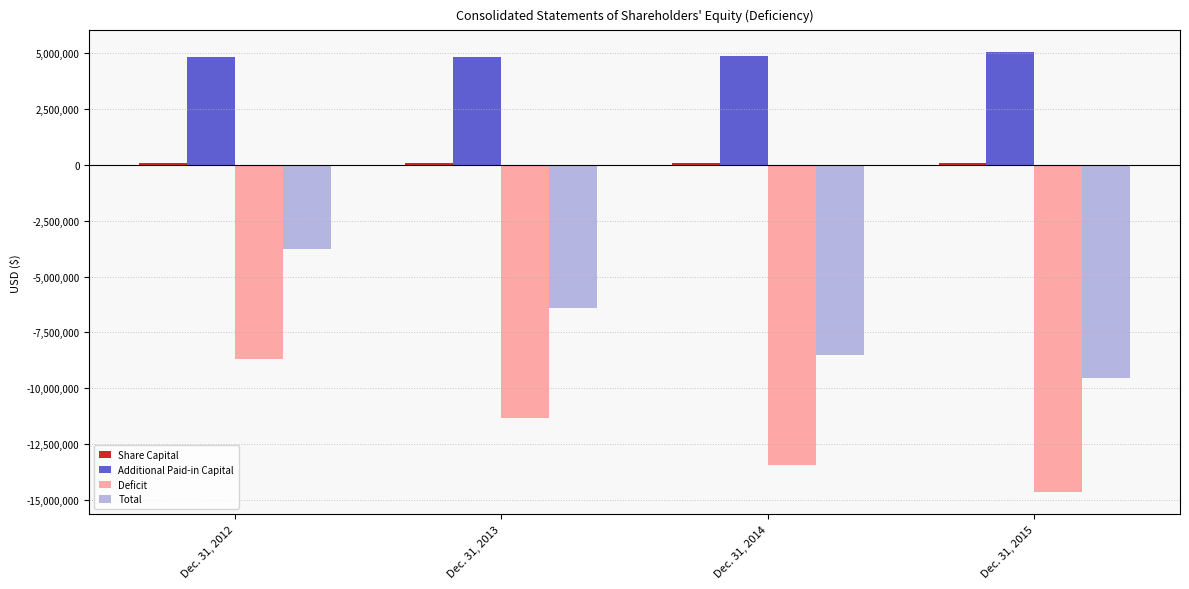

The value of Deficit at Dec. 31, 2013 is -6583792. True or false?

False